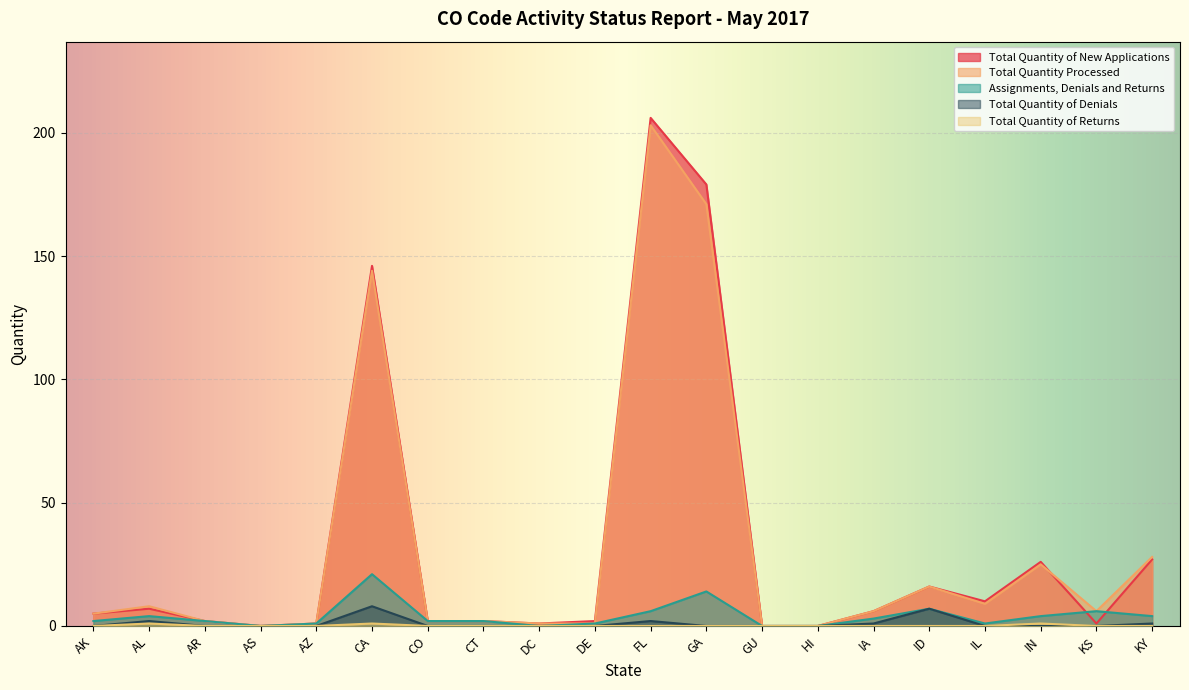

List the labels in order of Assignments, Denials and Returns value, smallest first.

AS, DC, GU, HI, AZ, DE, IL, AK, AR, CO, CT, IA, AL, IN, KY, FL, KS, ID, GA, CA